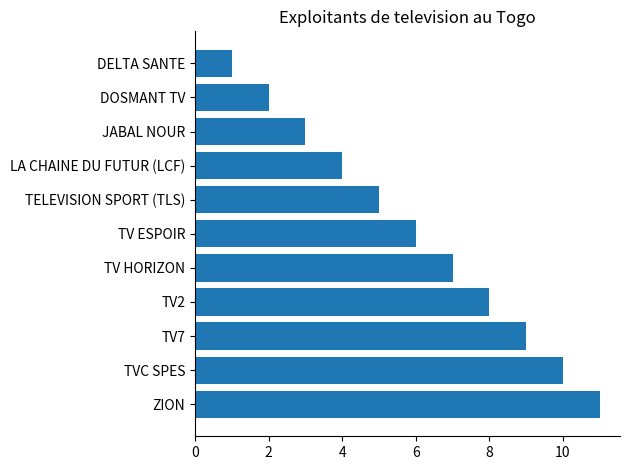

What value does the data have at TVC SPES?

10